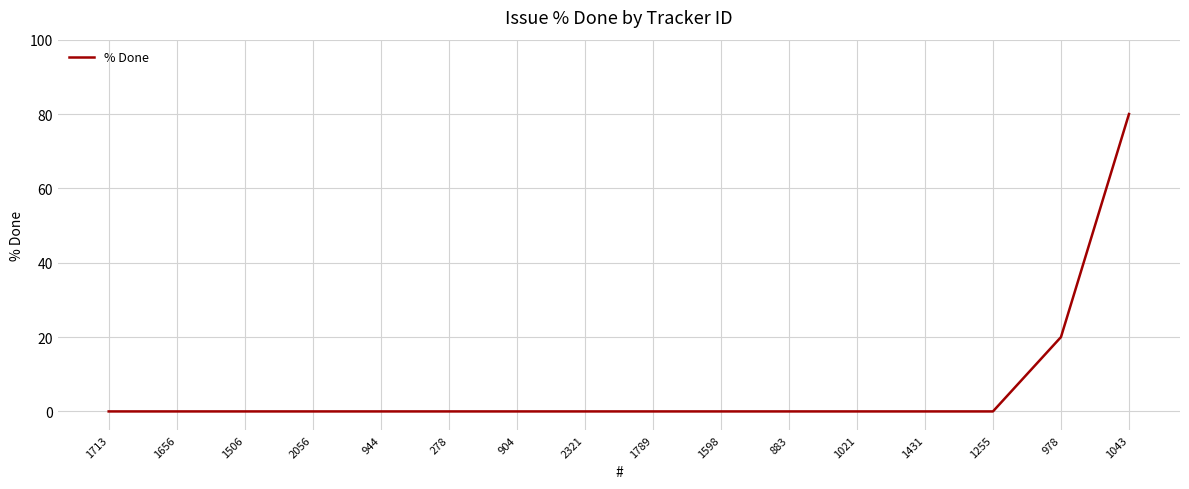

How many lines are shown in the chart?

1